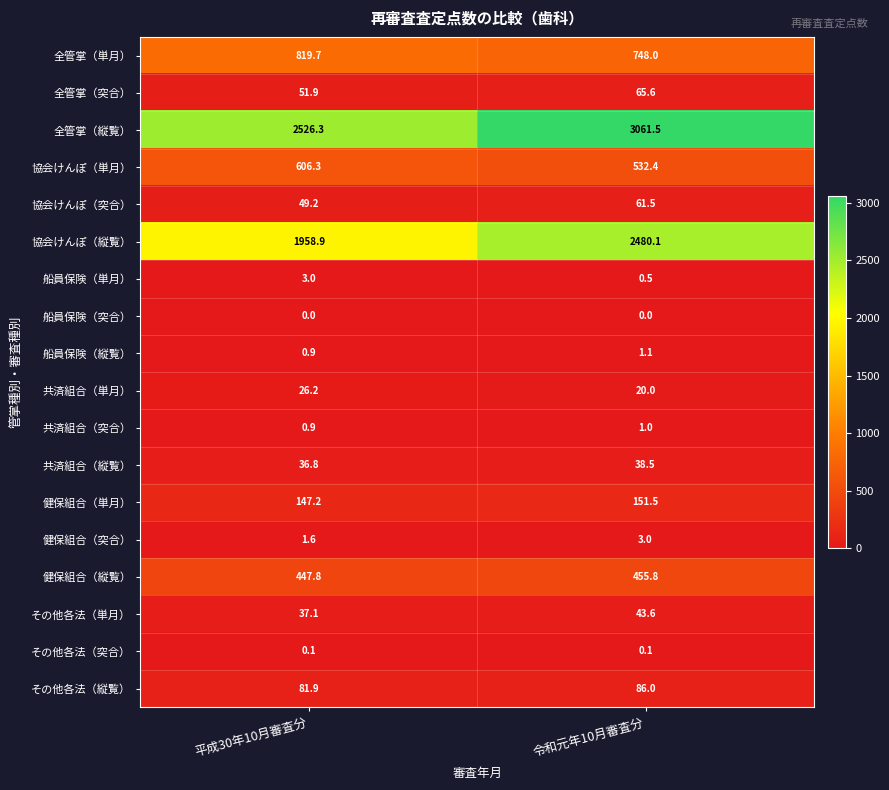

What is the maximum value shown in the chart?

3061.5